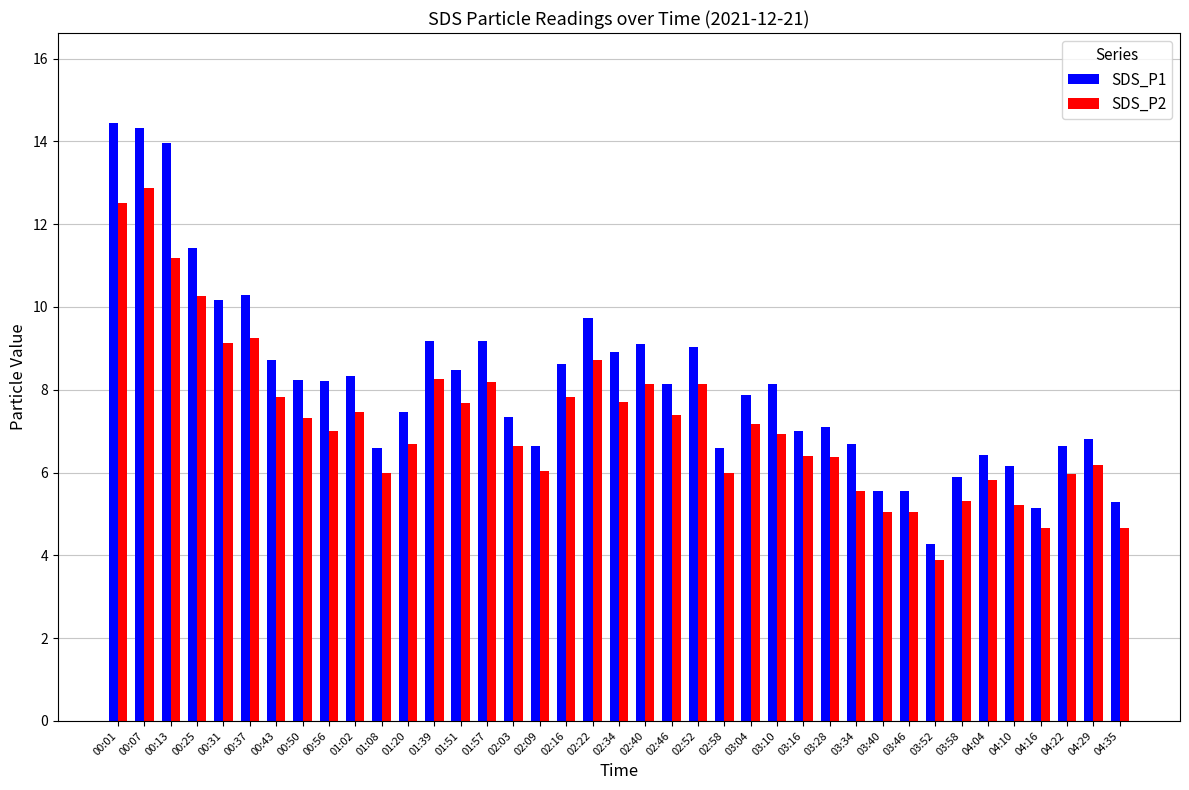

How many series are shown in this chart?

2